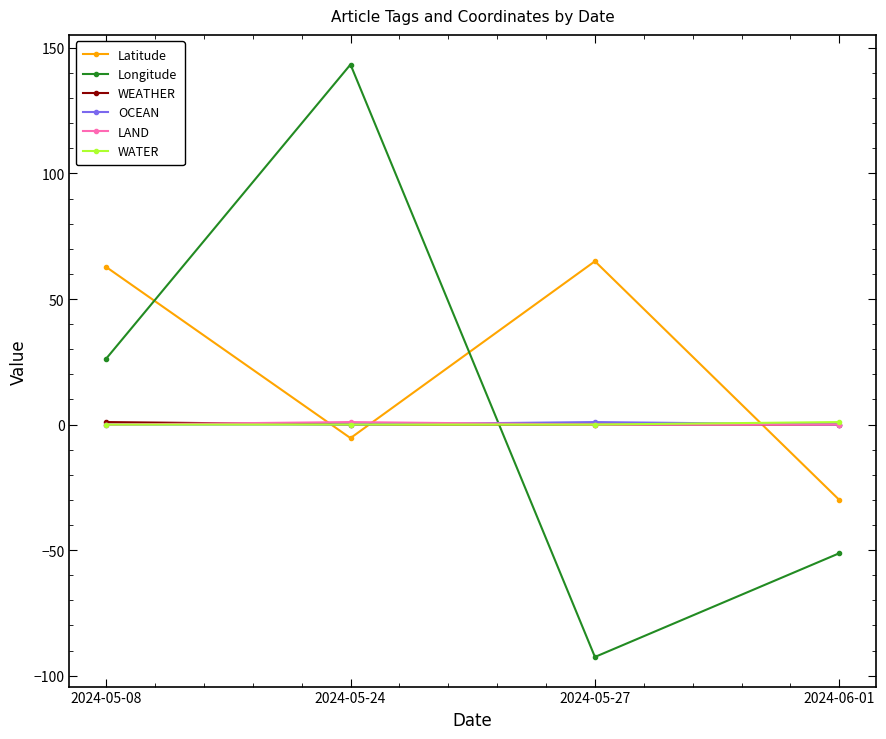

What is the total value across all series at 2024-05-24?

139.0